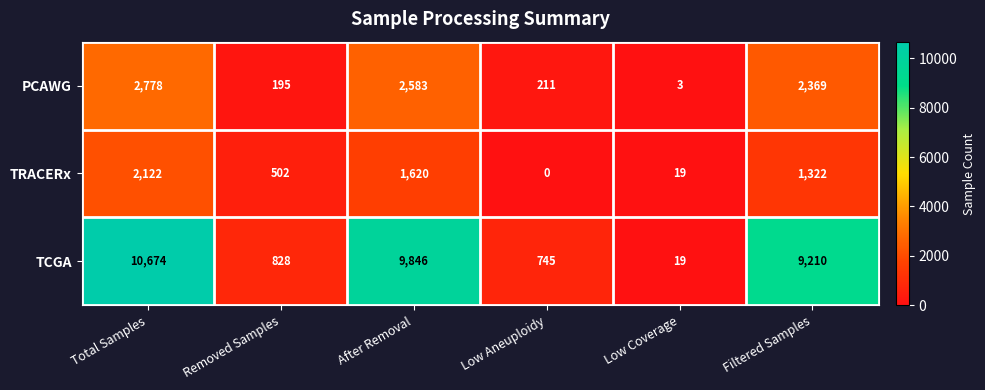

Reading left to right, what are all the values shown in this chart?

PCAWG: Total Samples=2778	Removed Samples=195	After Removal=2583	Low Aneuploidy=211	Low Coverage=3	Filtered Samples=2369
TRACERx: Total Samples=2122	Removed Samples=502	After Removal=1620	Low Aneuploidy=0	Low Coverage=19	Filtered Samples=1322
TCGA: Total Samples=10674	Removed Samples=828	After Removal=9846	Low Aneuploidy=745	Low Coverage=19	Filtered Samples=9210